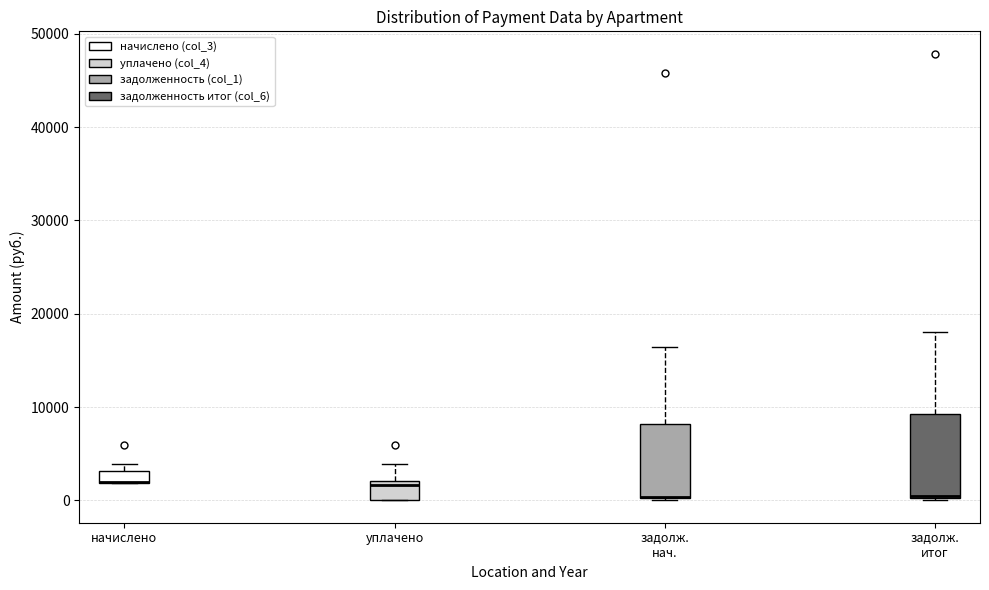

Where is the upper edge of the box for задолж. итог on the y-axis? The values are not printed on the chart, so give them approximately, as read against the axis.

9000